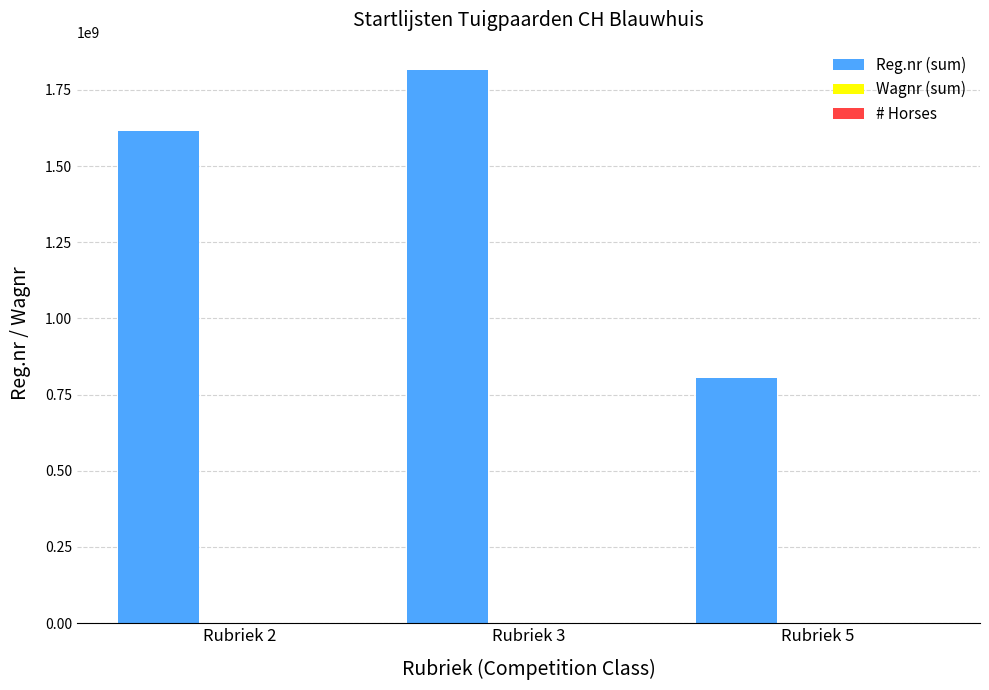

Which series has the largest total across all categories?

Reg.nr (sum)